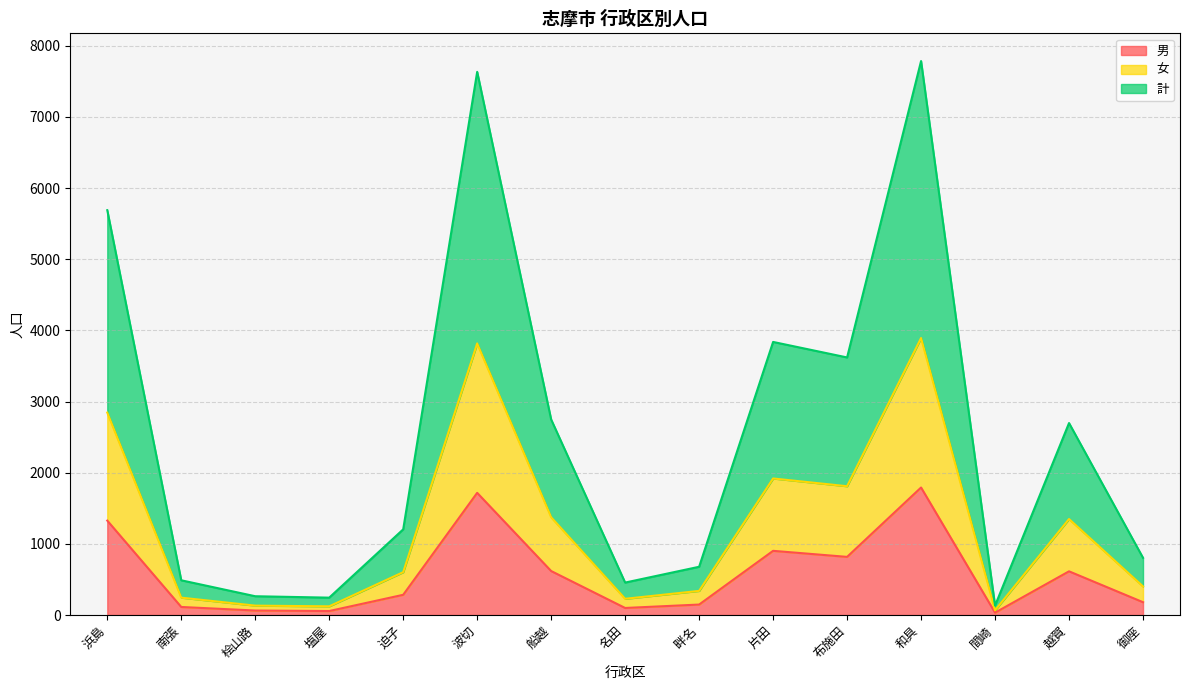

What are all the series names shown in the legend?

男, 女, 計